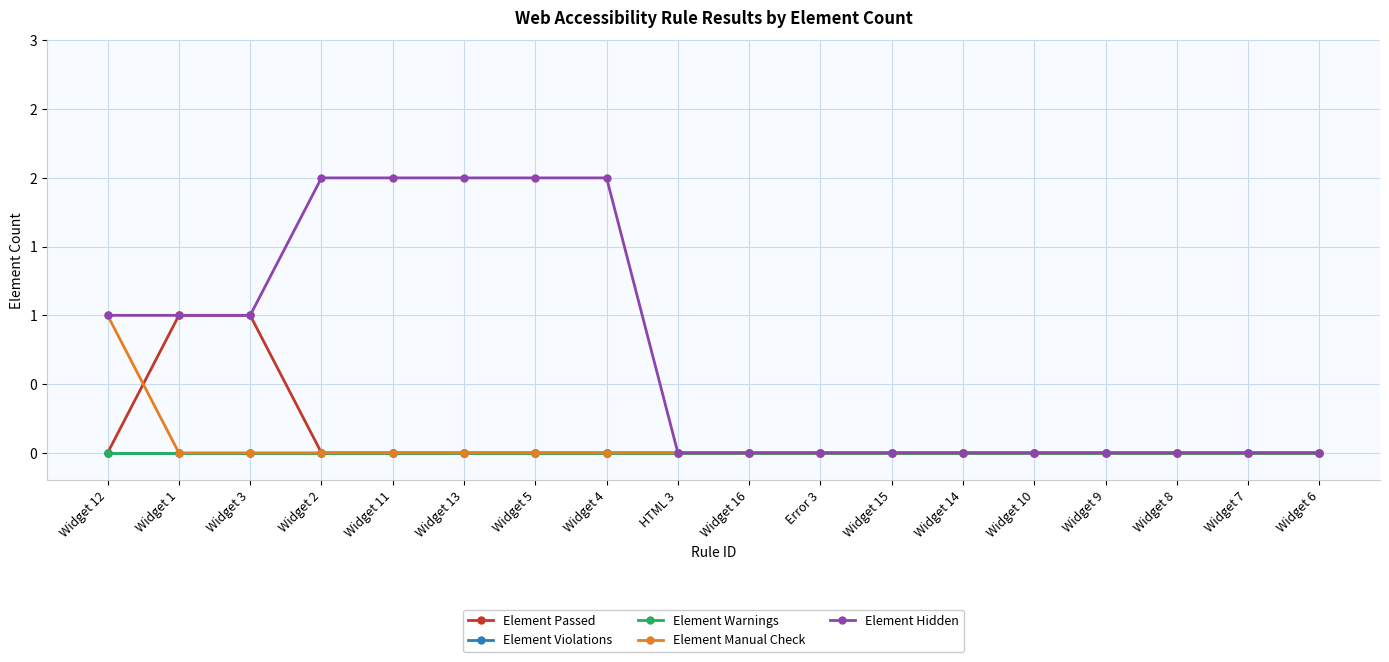

Does the chart have visible grid lines?

Yes